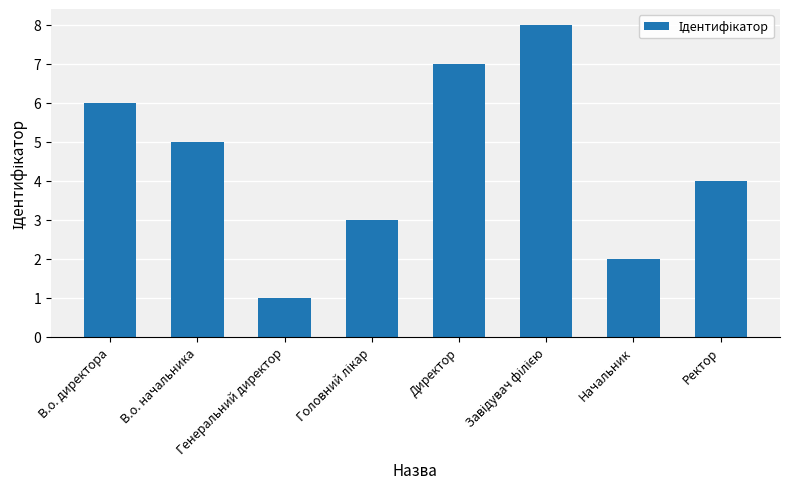

The chart shows a value of 3 at Начальник. True or false?

False